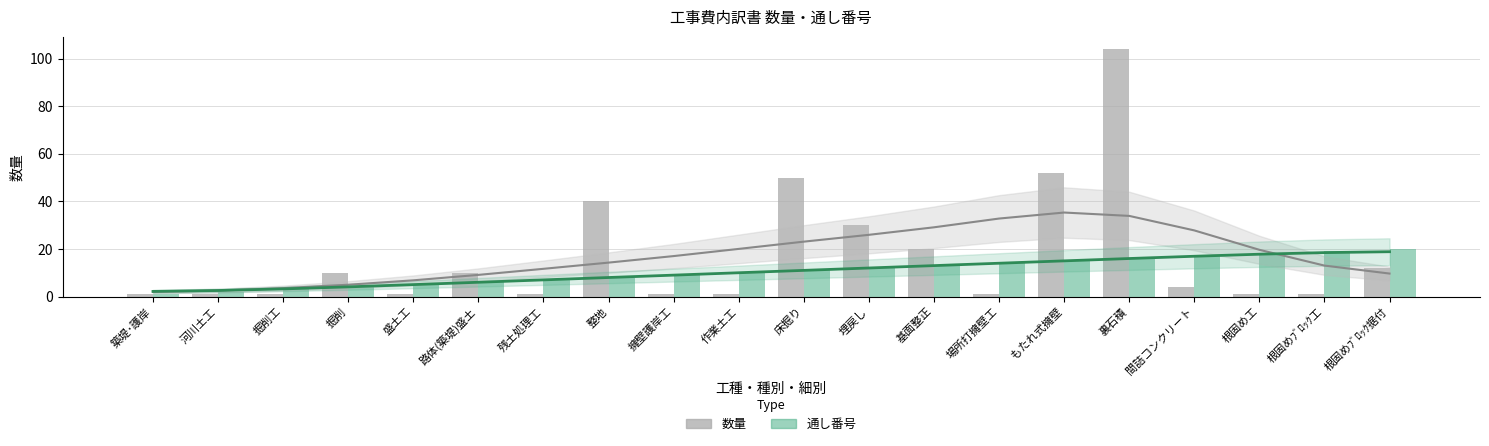

Between 河川土工 and 場所打擁壁工, which series saw the biggest shift?

通し番号